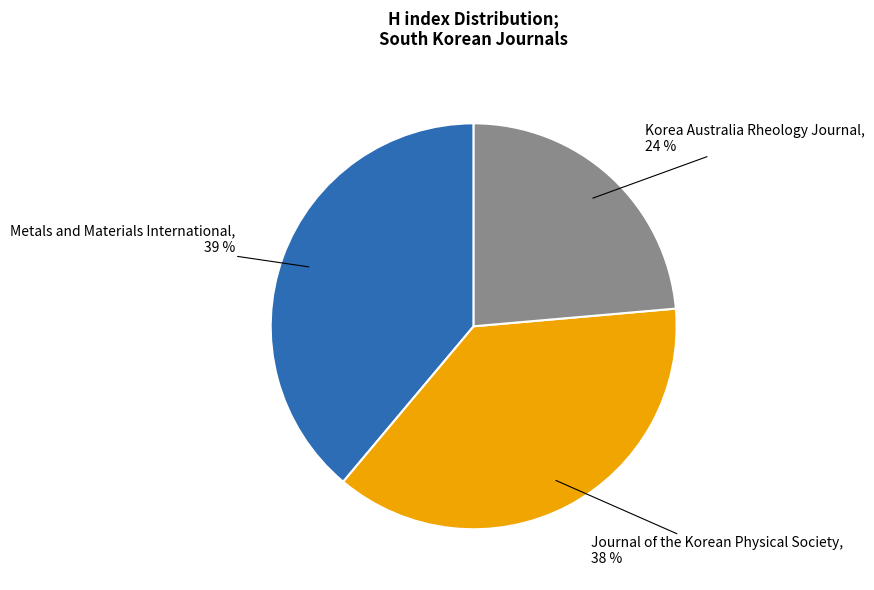

Is there any slice that represents more than half of the pie?

No